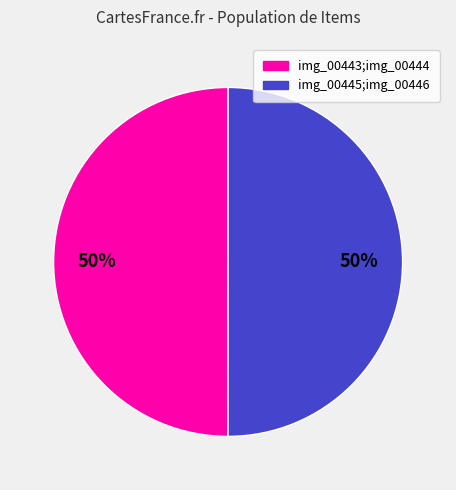

To the nearest percent, what is the average slice percentage?

50%